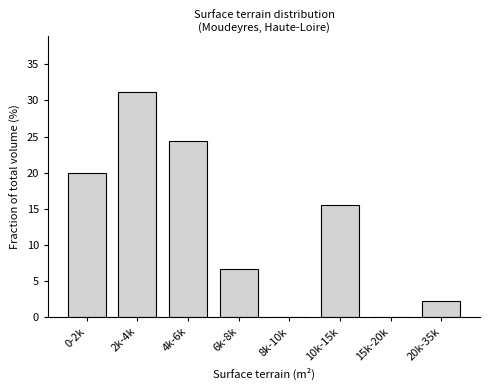

Reading left to right, what are all the values shown in this chart?

0-2k=20.0	2k-4k=31.1	4k-6k=24.4	6k-8k=6.7	8k-10k=0.0	10k-15k=15.6	15k-20k=0.0	20k-35k=2.2